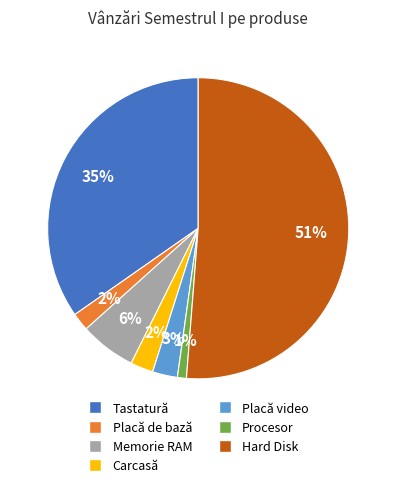

Which has a higher value, Memorie RAM or Carcasă?

Memorie RAM